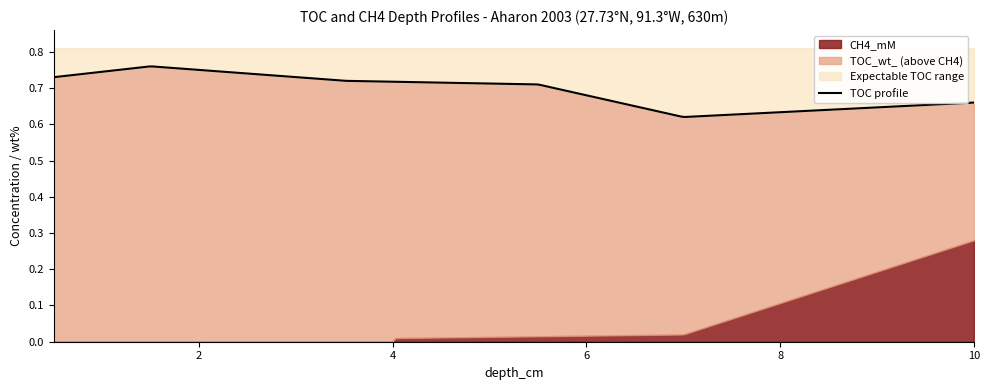

What is the approximate value at 1.5?

0.8